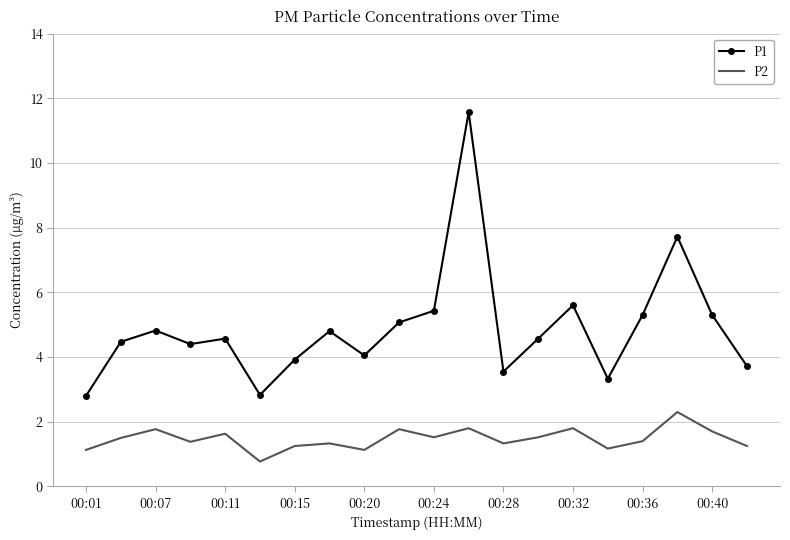

Rank the series by their average value, from lowest to highest.

P2, P1